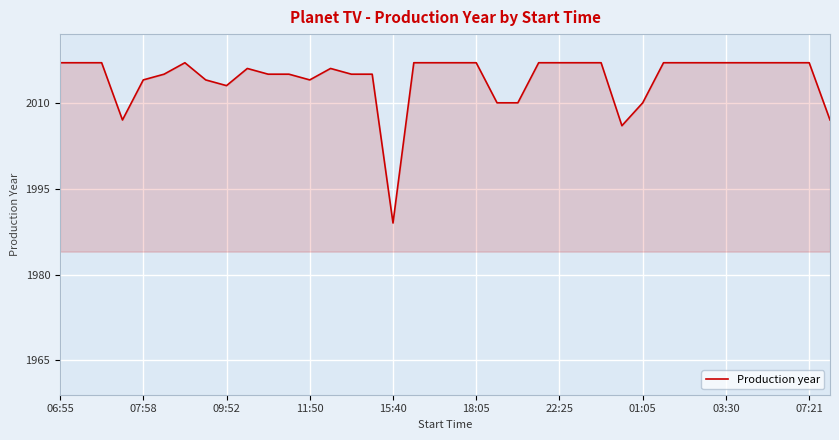

What is the greatest value displayed?

2017